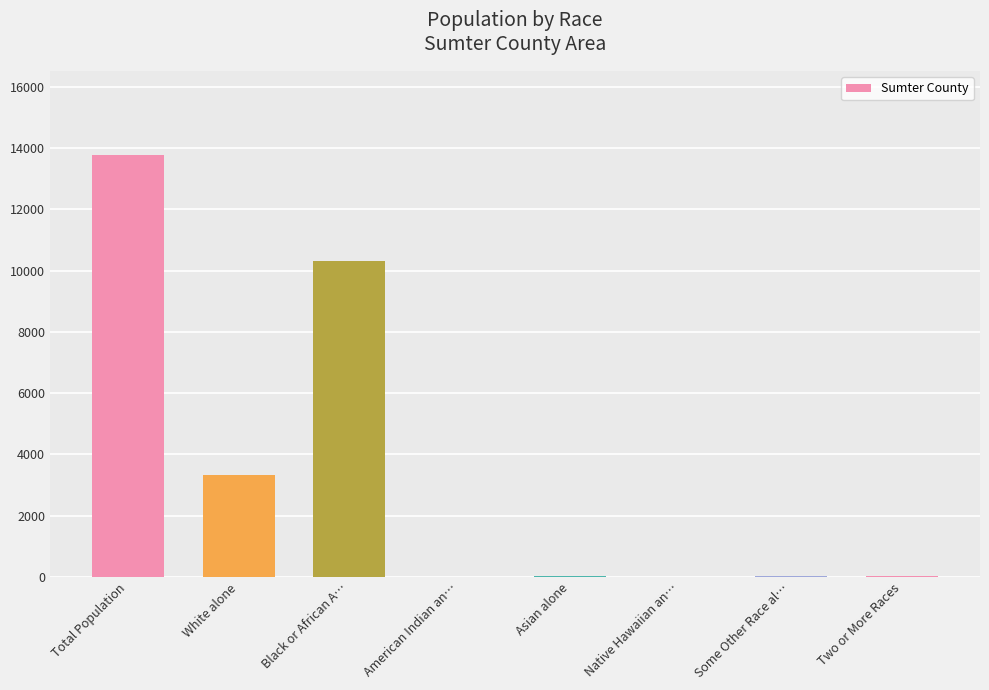

What is the sum of all values?

27526